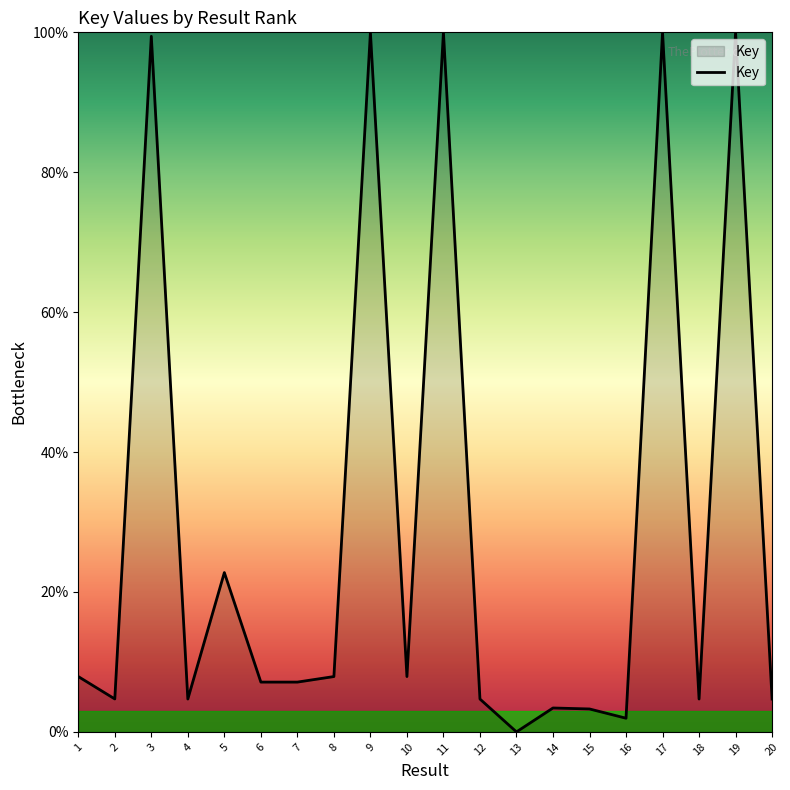

At which category does the data reach its first local valley?

2